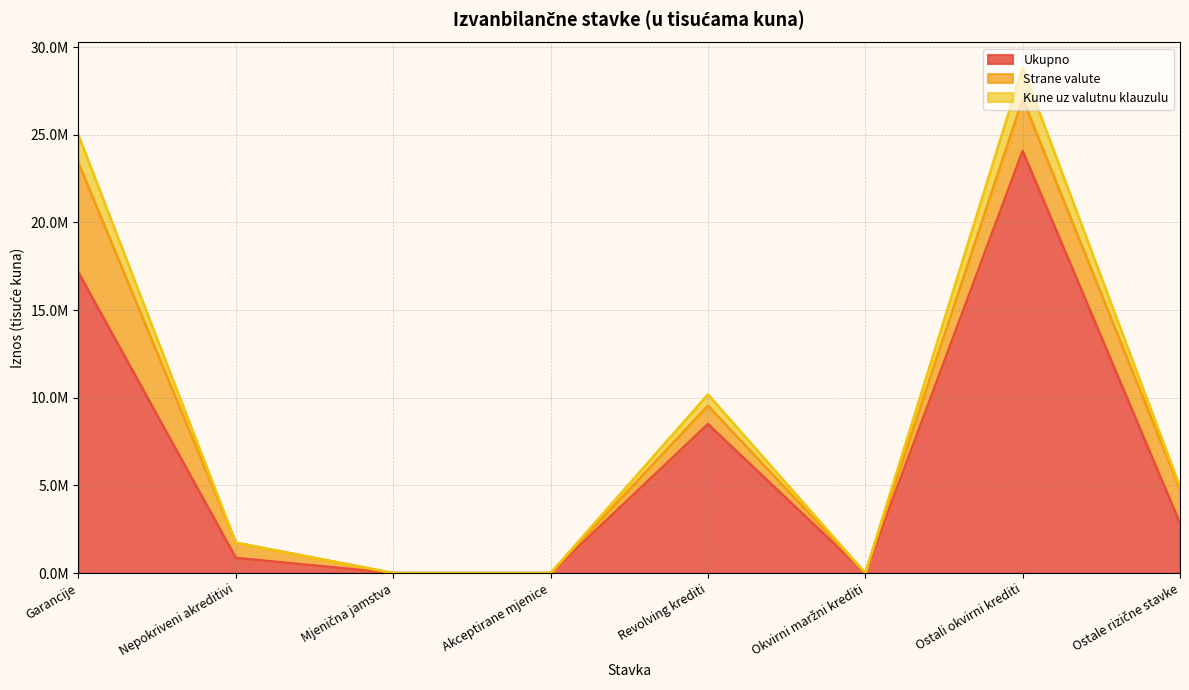

What are all the series names shown in the legend?

Ukupno, Strane valute, Kune uz valutnu klauzulu